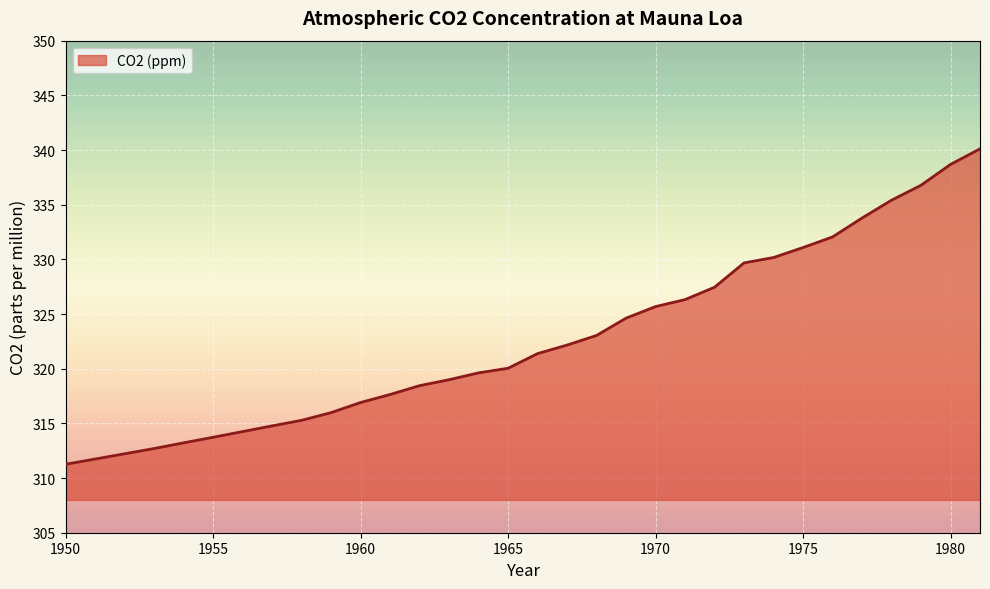

Count the number of categories in the chart.

32